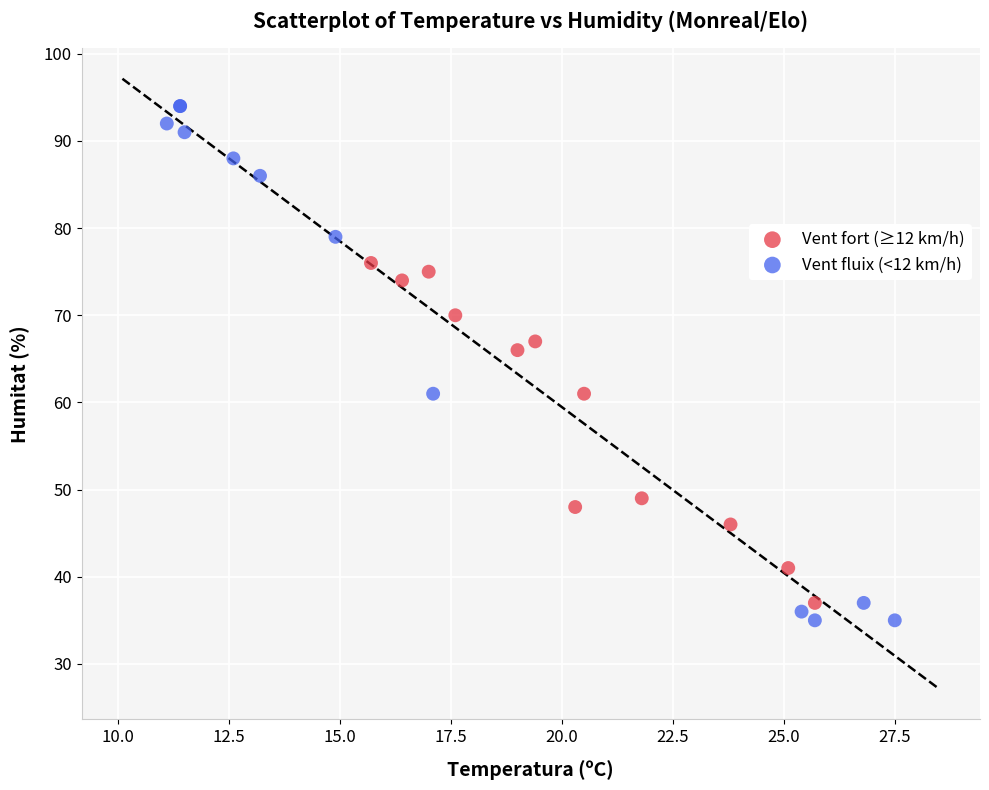

Which series reaches the maximum Y coordinate?

Vent fluix (<12 km/h)